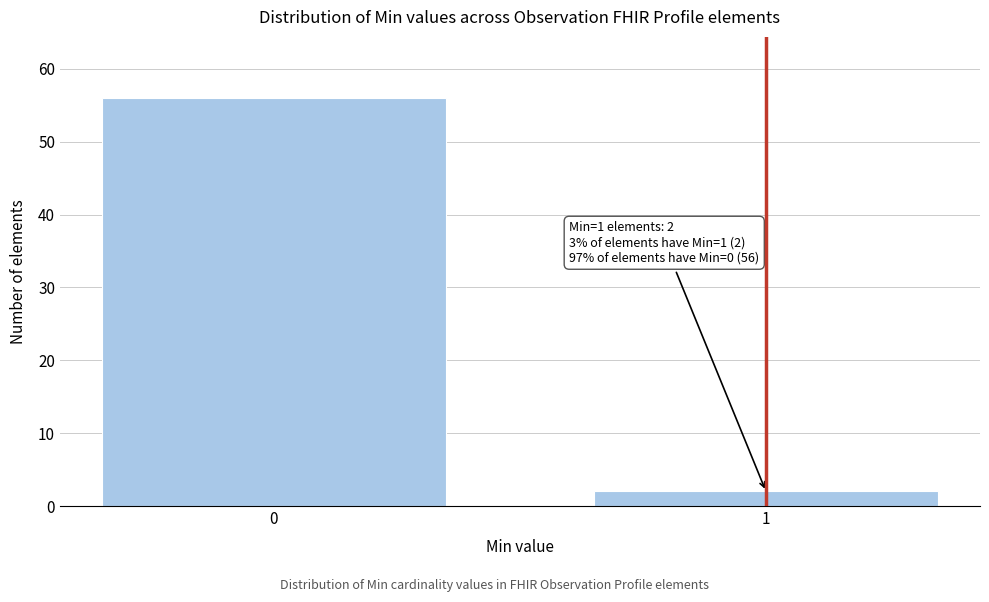

Reading left to right, list all the values displayed in this chart.

0=56	1=2